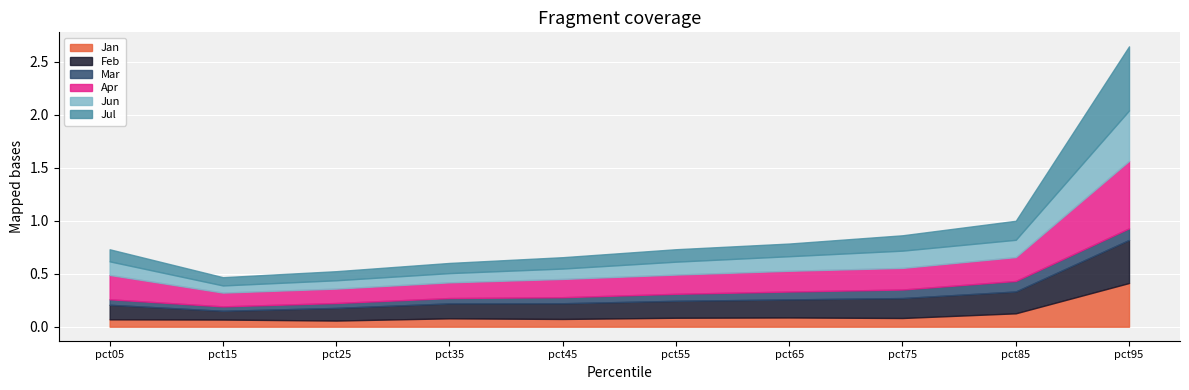

What is the value of the Jul point at the 6th from the left?

0.1